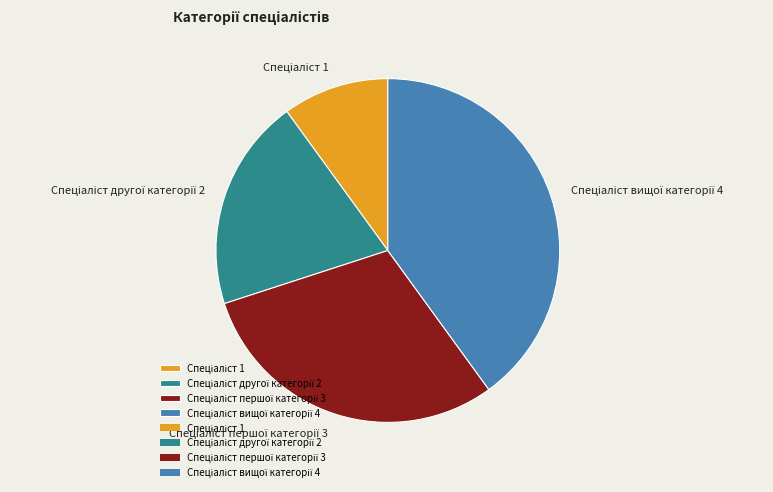

Is there a majority slice in this chart?

No